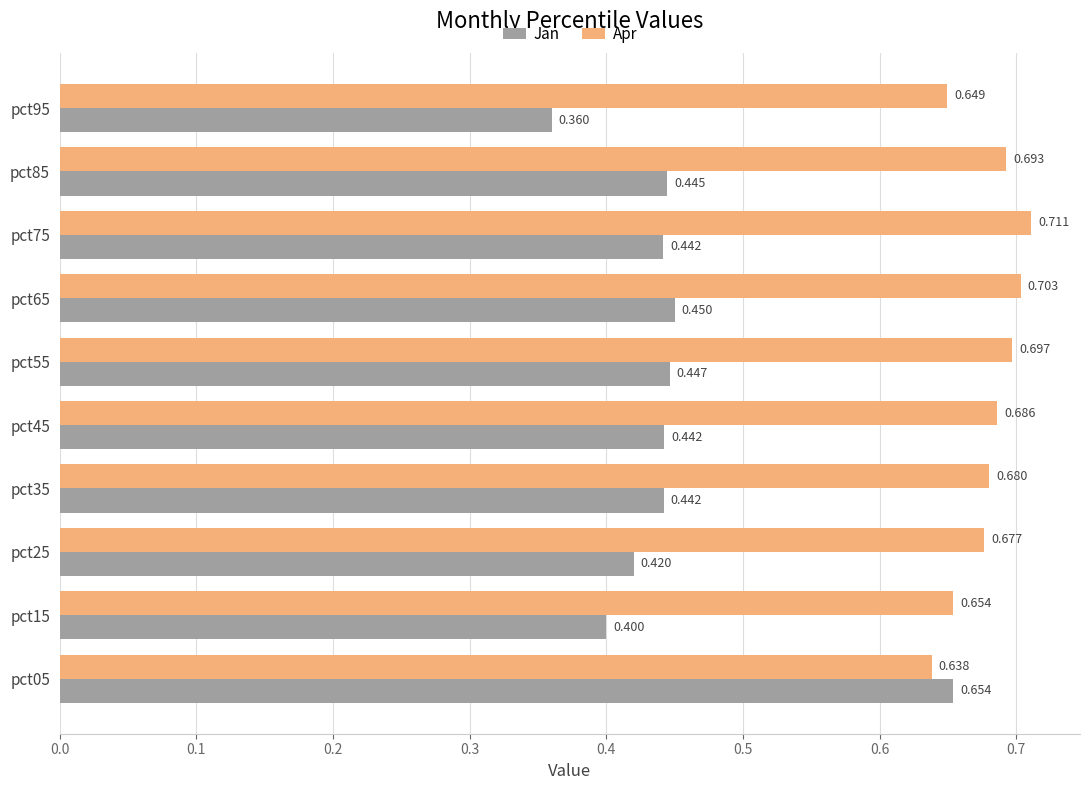

What is the difference between the maximum and minimum values in the Apr series?

0.1